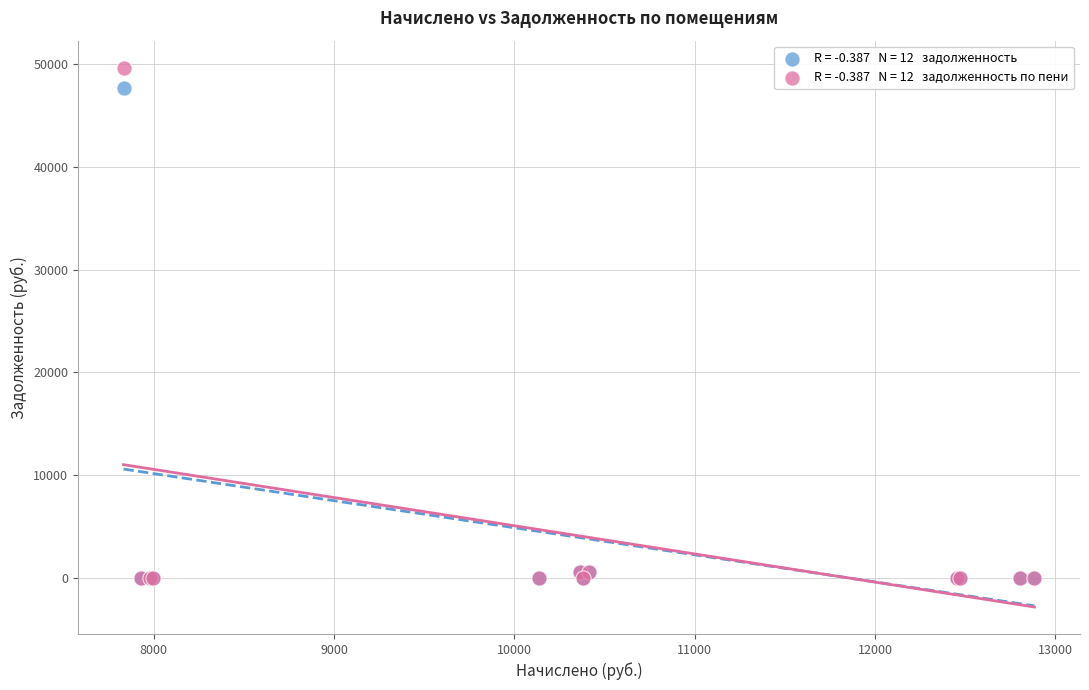

Across all series, what Y value is closest to 24846?

47735.5